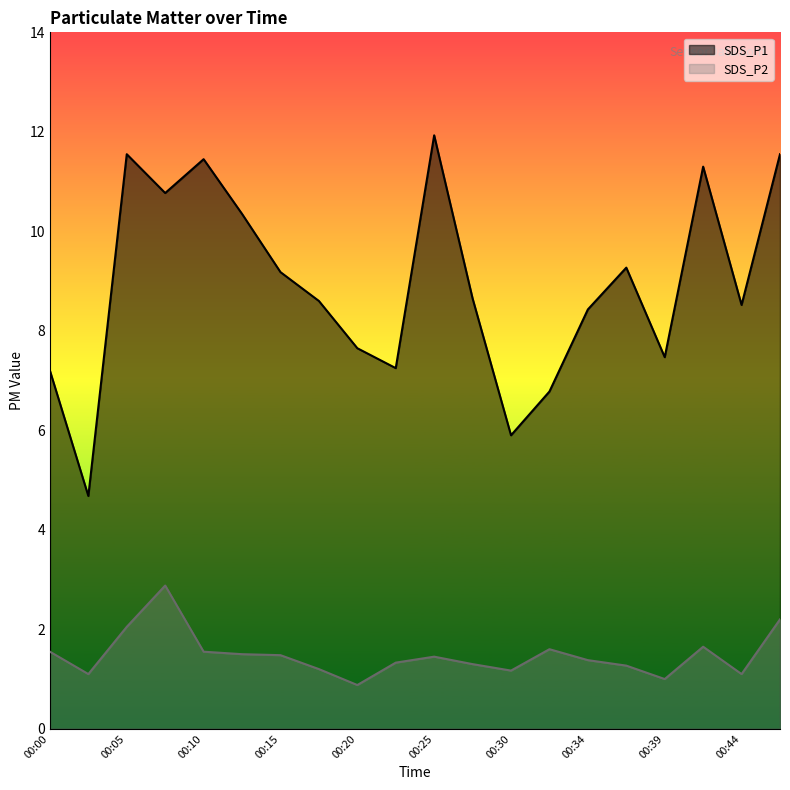

At which category does SDS_P1 reach its first local valley?

00:03